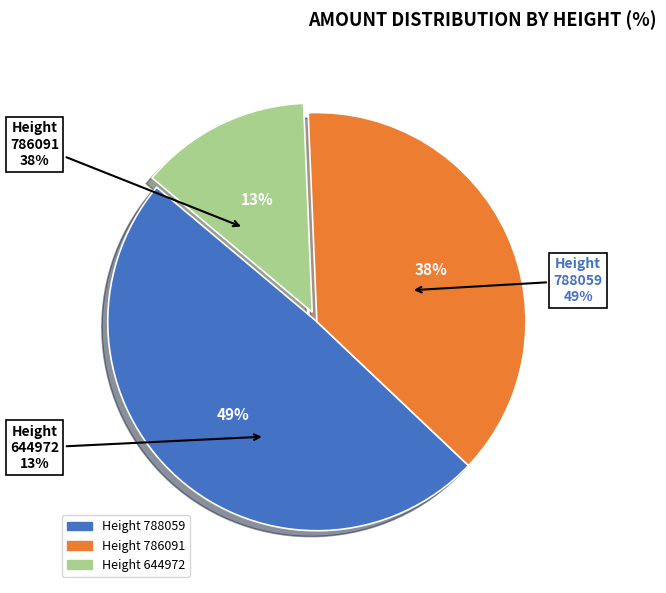

Do 788059 and 786091 together represent more than half of the pie?

Yes